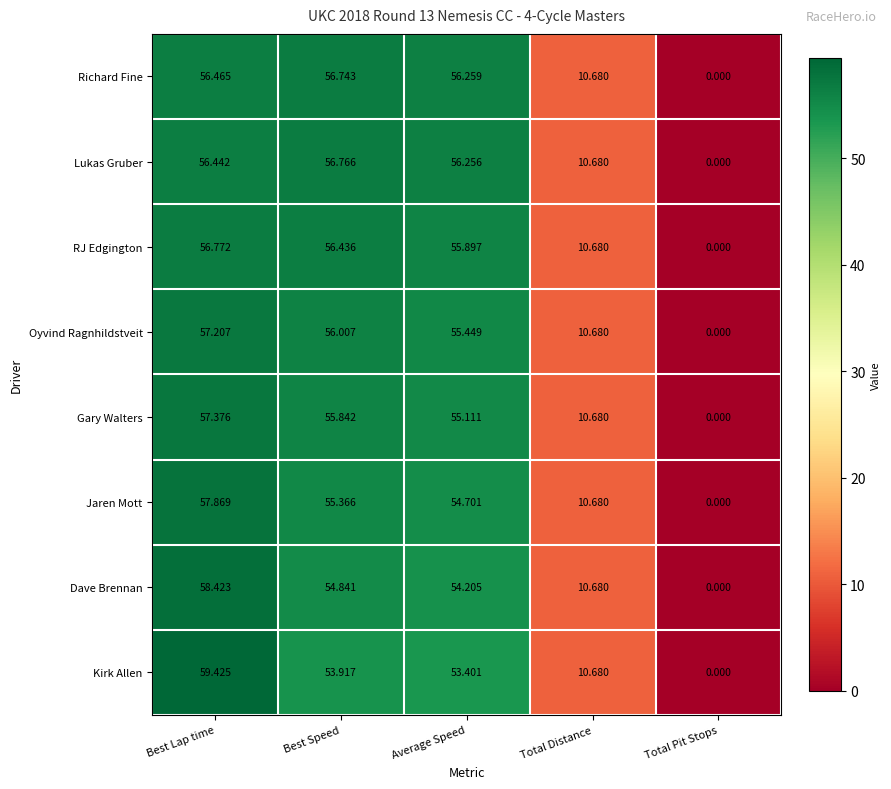

At which category is the sum across all series the highest?

Best Lap time